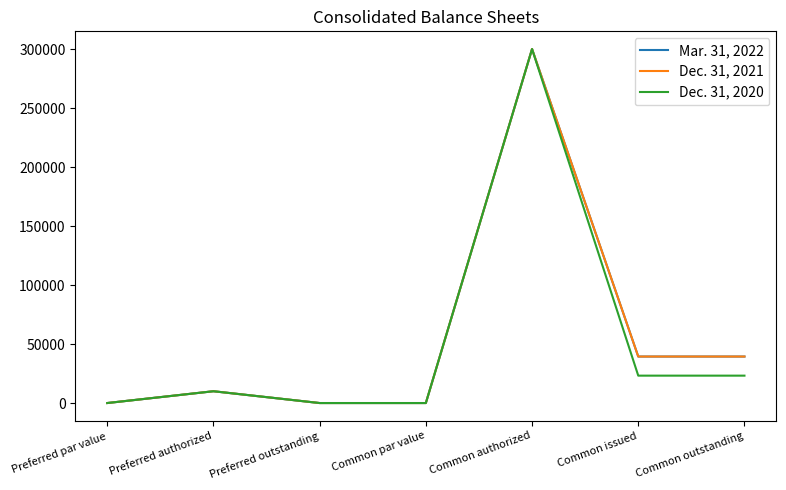

The value of Dec. 31, 2021 at Preferred authorized is 10000. True or false?

True